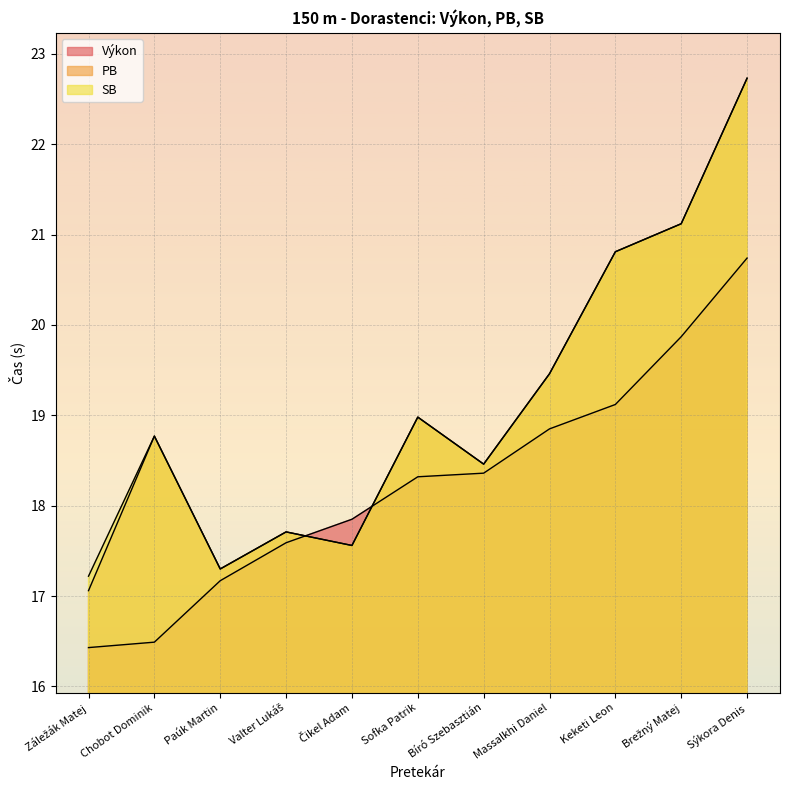

What is the difference between the maximum and minimum values in the Výkon series?

4.3